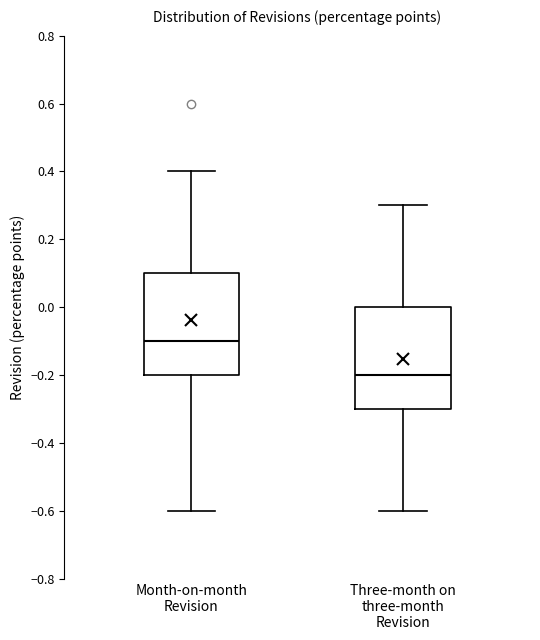

Where is the upper edge of the box for Three-month on three-month Revision on the y-axis? The values are not printed on the chart, so give them approximately, as read against the axis.

0.0